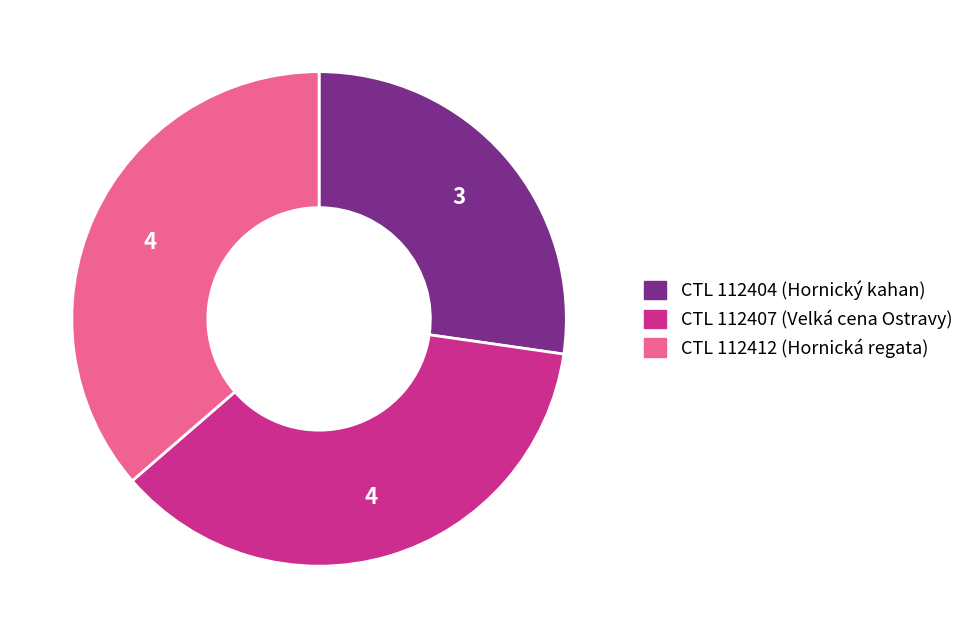

How many segments does this pie chart have?

3